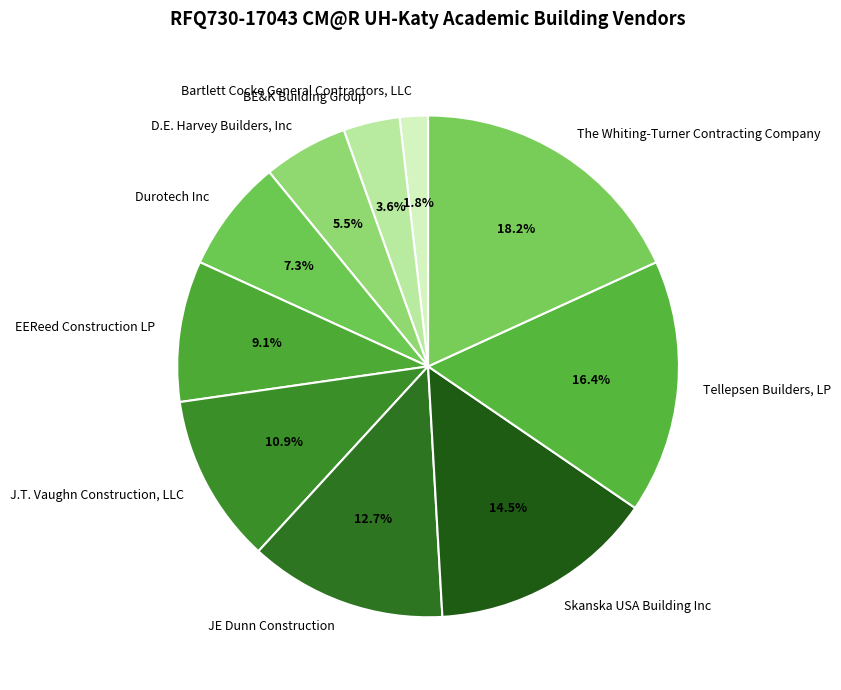

Count the number of slices in the pie.

10